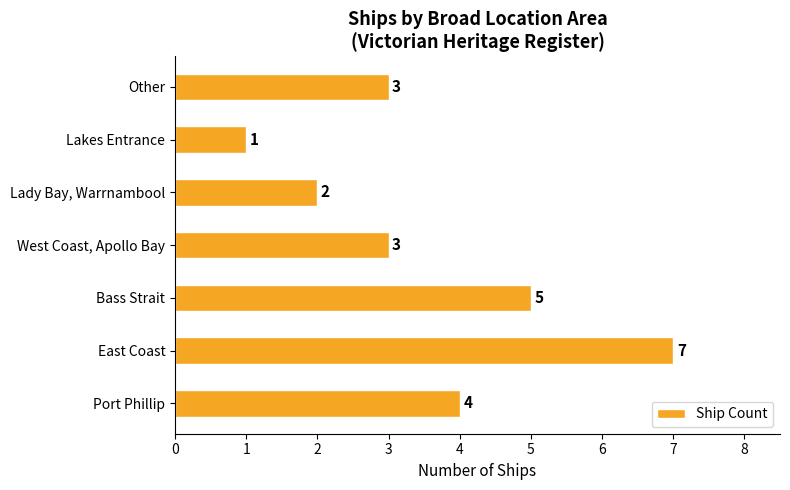

What is the average value?

4